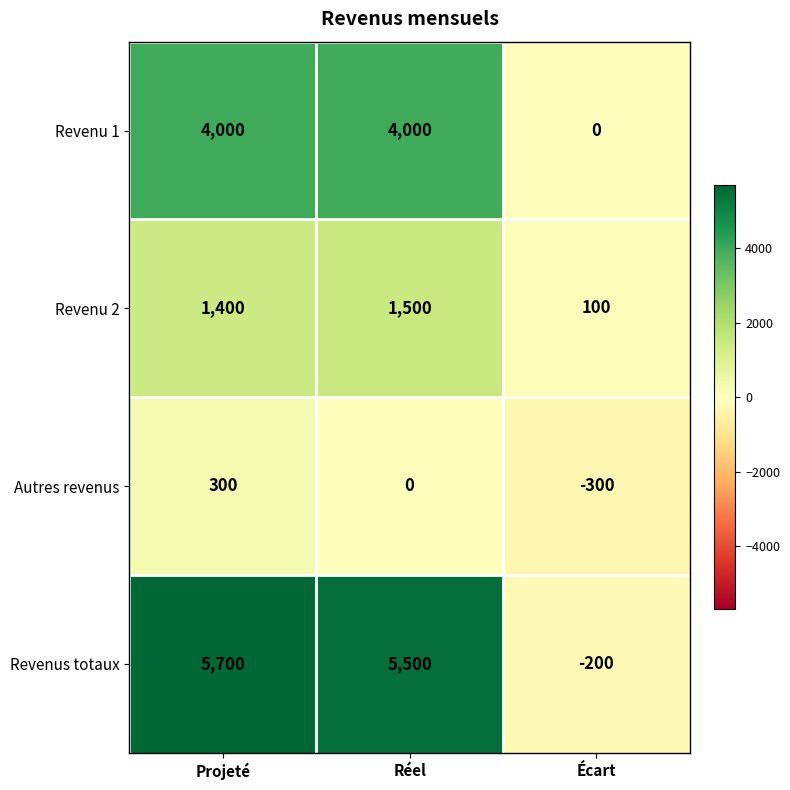

What is the sum of all Revenus totaux values?

11000